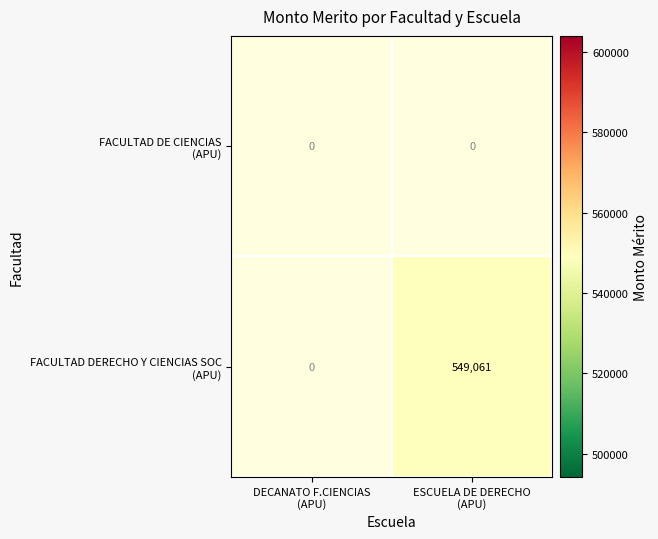

Rank the series by their maximum value, from lowest to highest.

FACULTAD DE CIENCIAS (APU), FACULTAD DERECHO Y CIENCIAS SOC (APU)